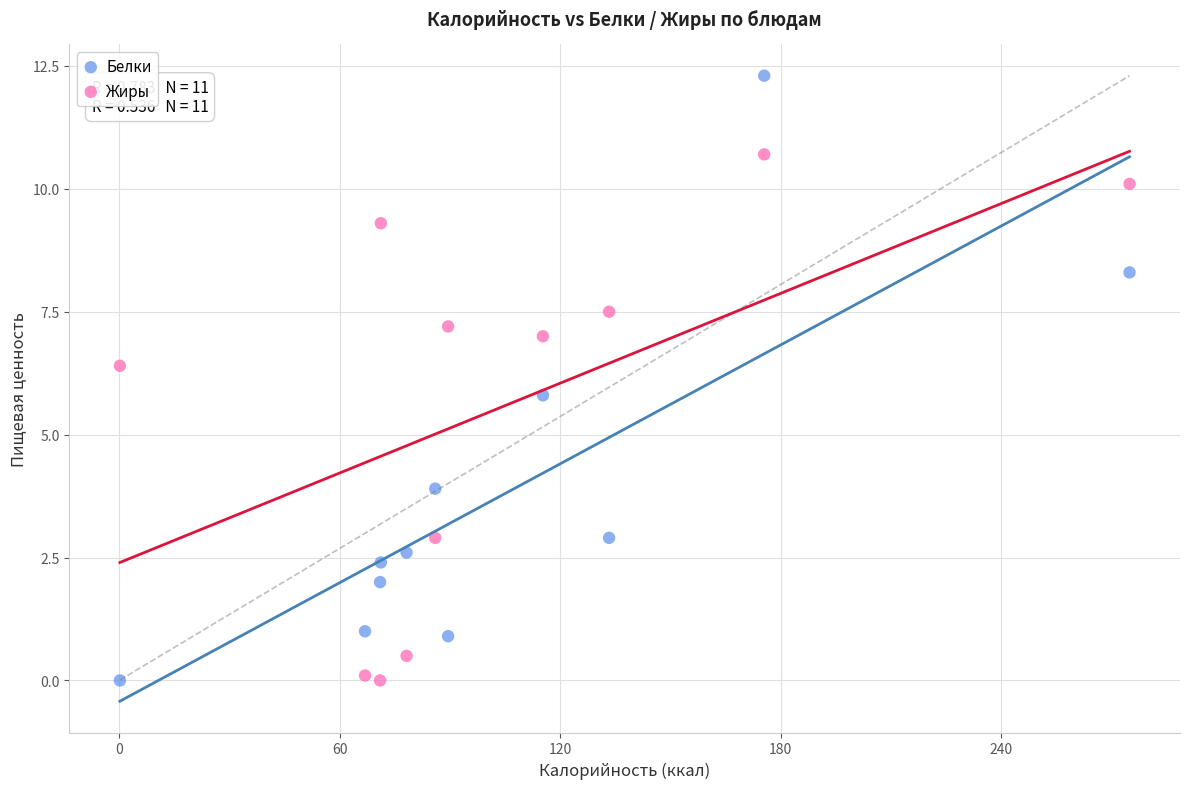

Which series reaches the maximum Y coordinate?

Белки